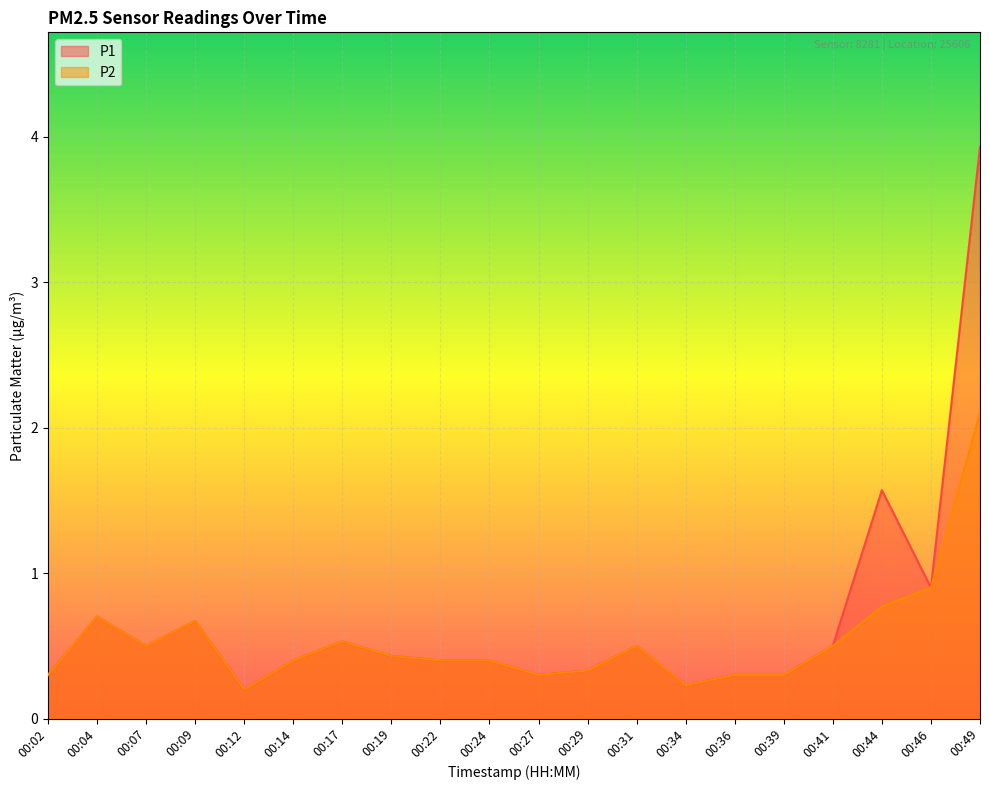

How many lines are shown in the chart?

2